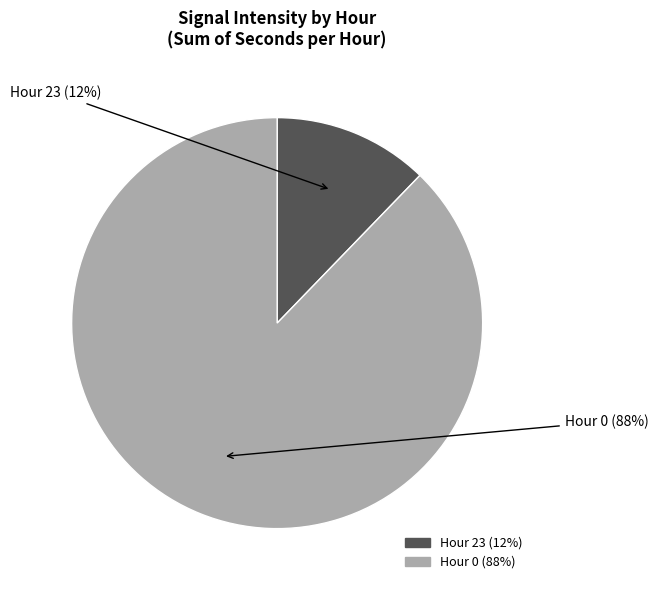

To the nearest percent, what is the difference between the largest and smallest slice percentages?

76%